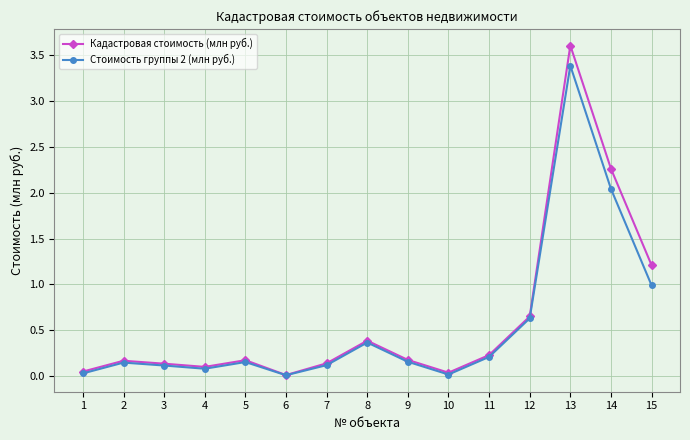

What is the average value of the Кадастровая стоимость (млн руб.) series?

0.6